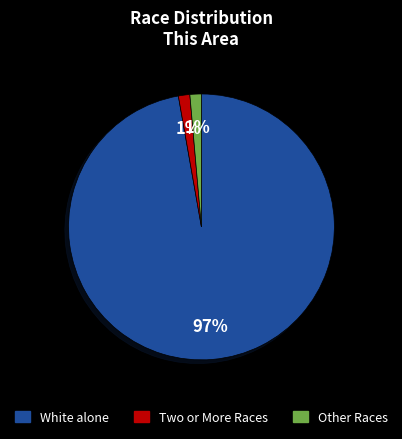

Is it true that White alone is 85% of the pie?

False